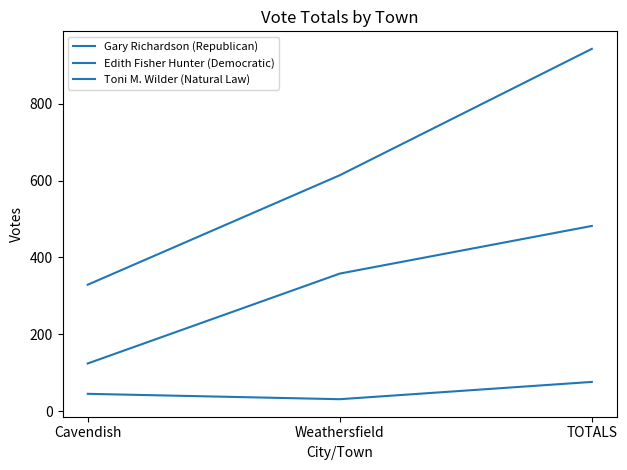

Is this an area chart (filled region under the line)?

No